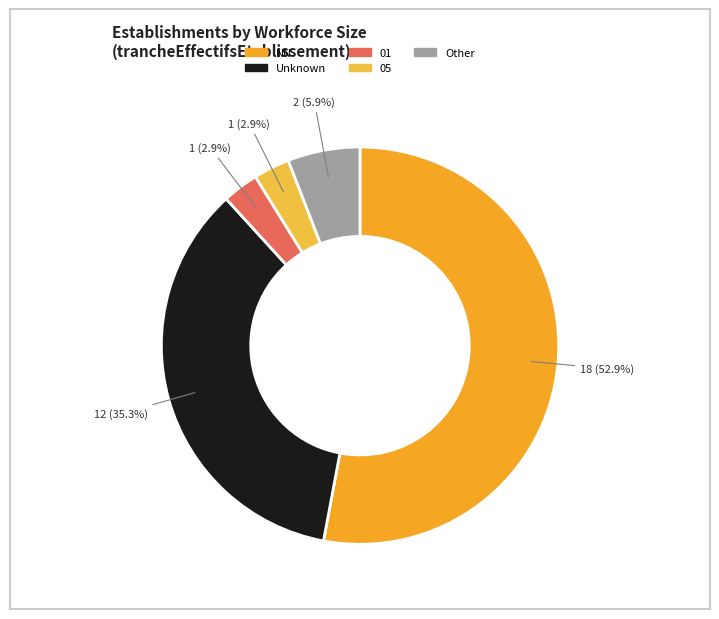

How many segments does this pie chart have?

5